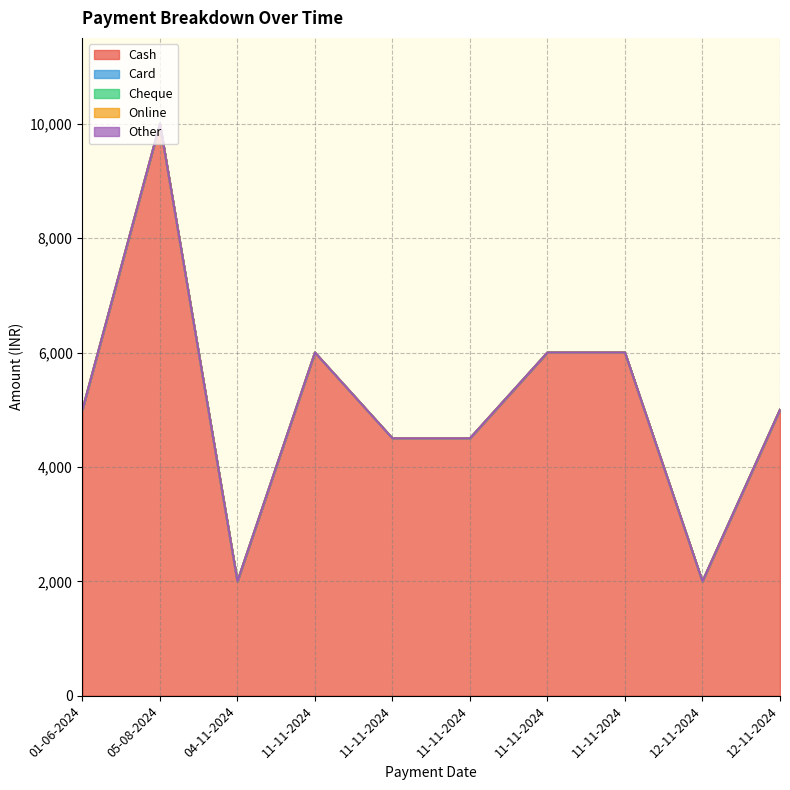

Which series has the largest total across all categories?

Cash